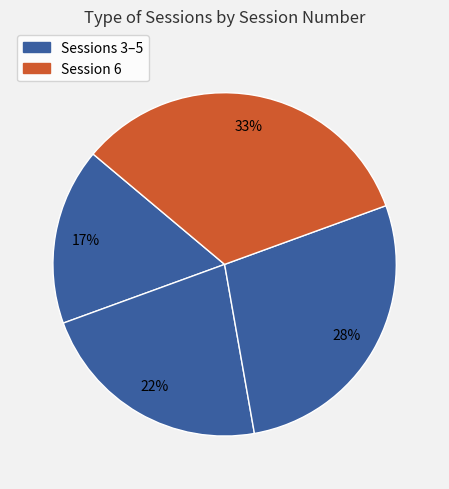

Count the number of slices in the pie.

4